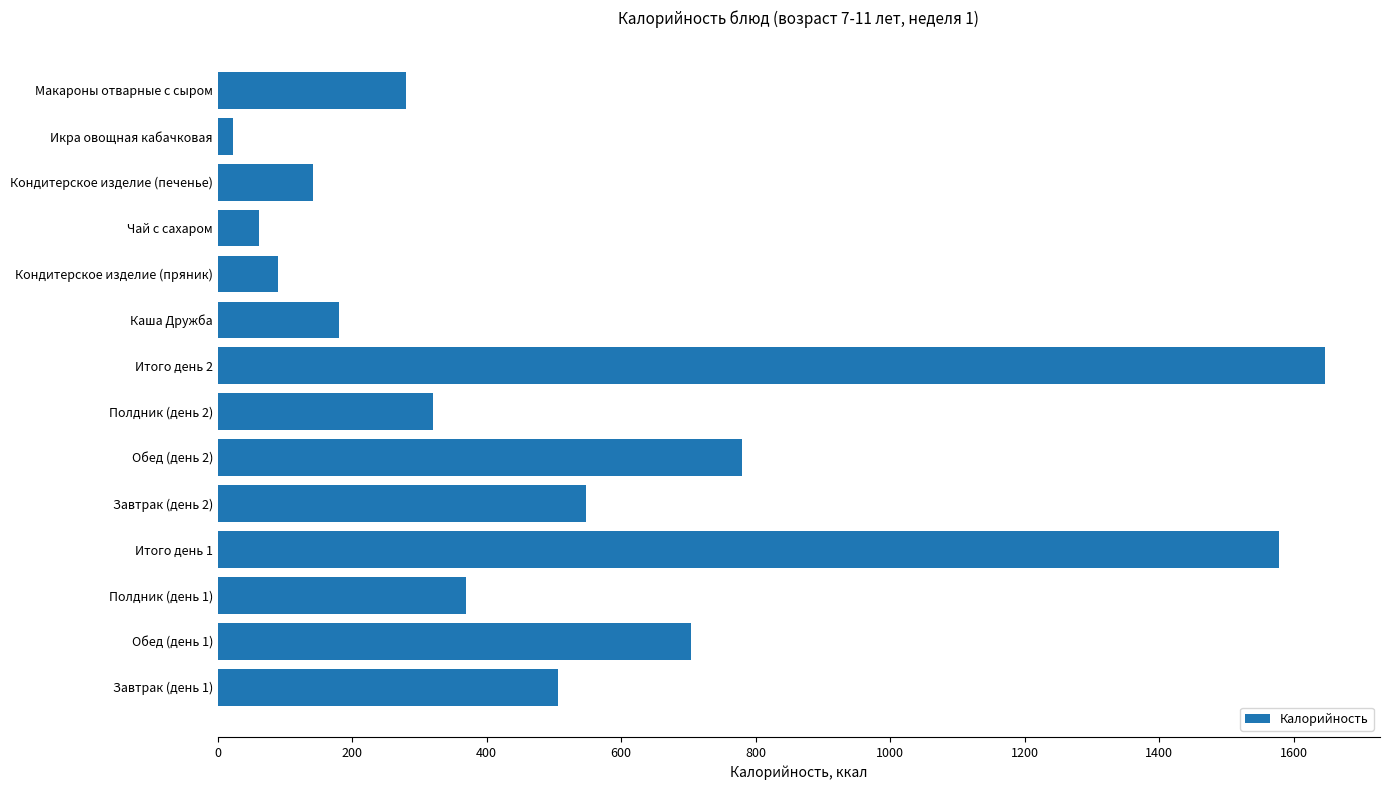

What is the difference between the maximum and second lowest values?

1584.8